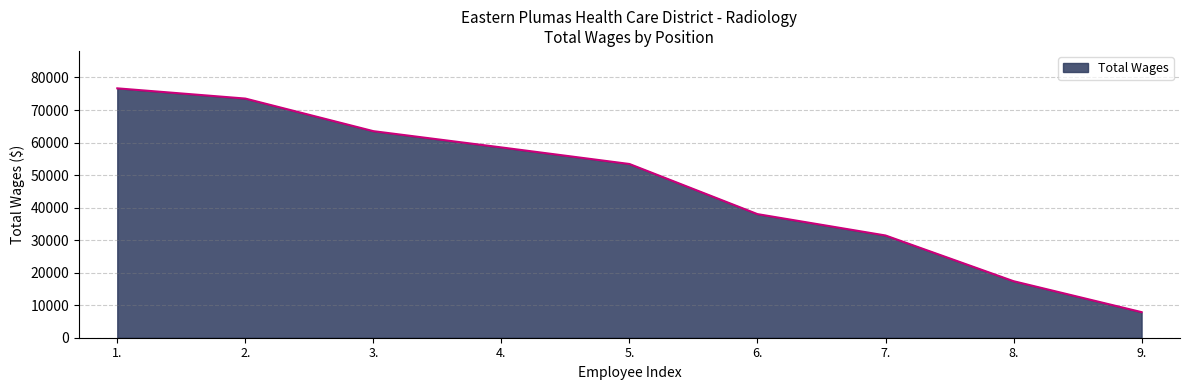

What is the change in value from 4. to 7.?

-27072